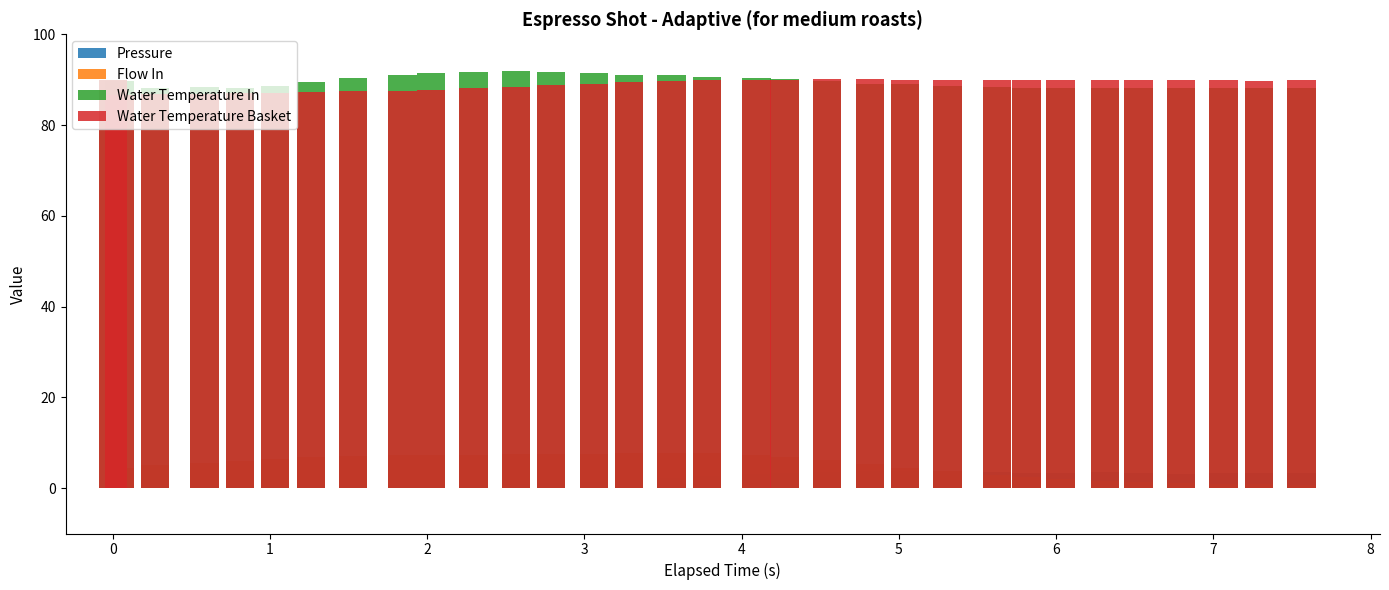

What is the greatest value displayed?

91.9